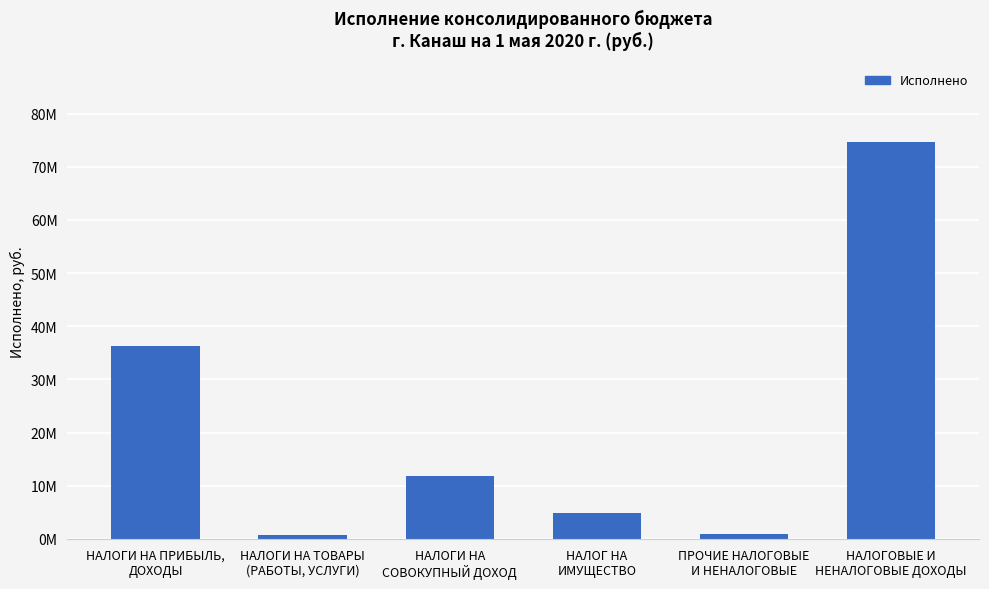

What is the label of the 5th bar from the right?

НАЛОГИ НА ТОВАРЫ
(РАБОТЫ, УСЛУГИ)